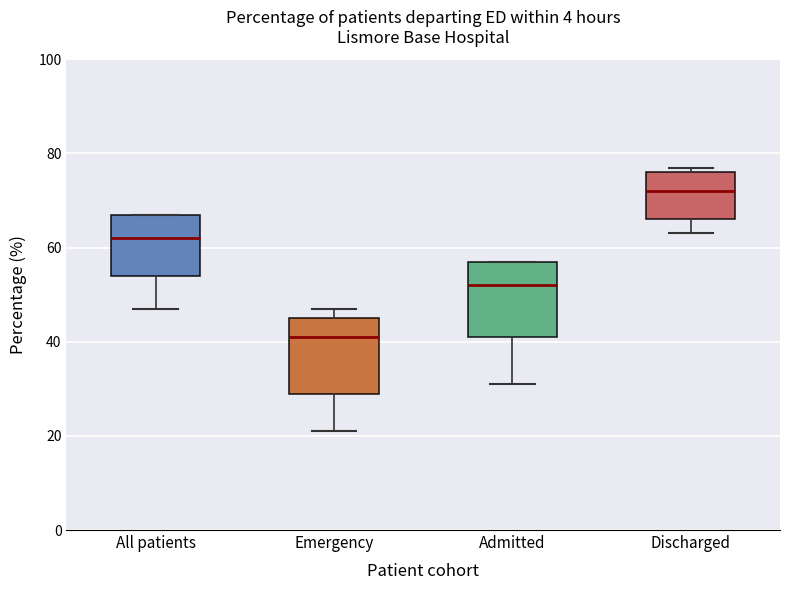

Where does the median line of the box for Admitted sit on the y-axis? The values are not printed on the chart, so give them approximately, as read against the axis.

52